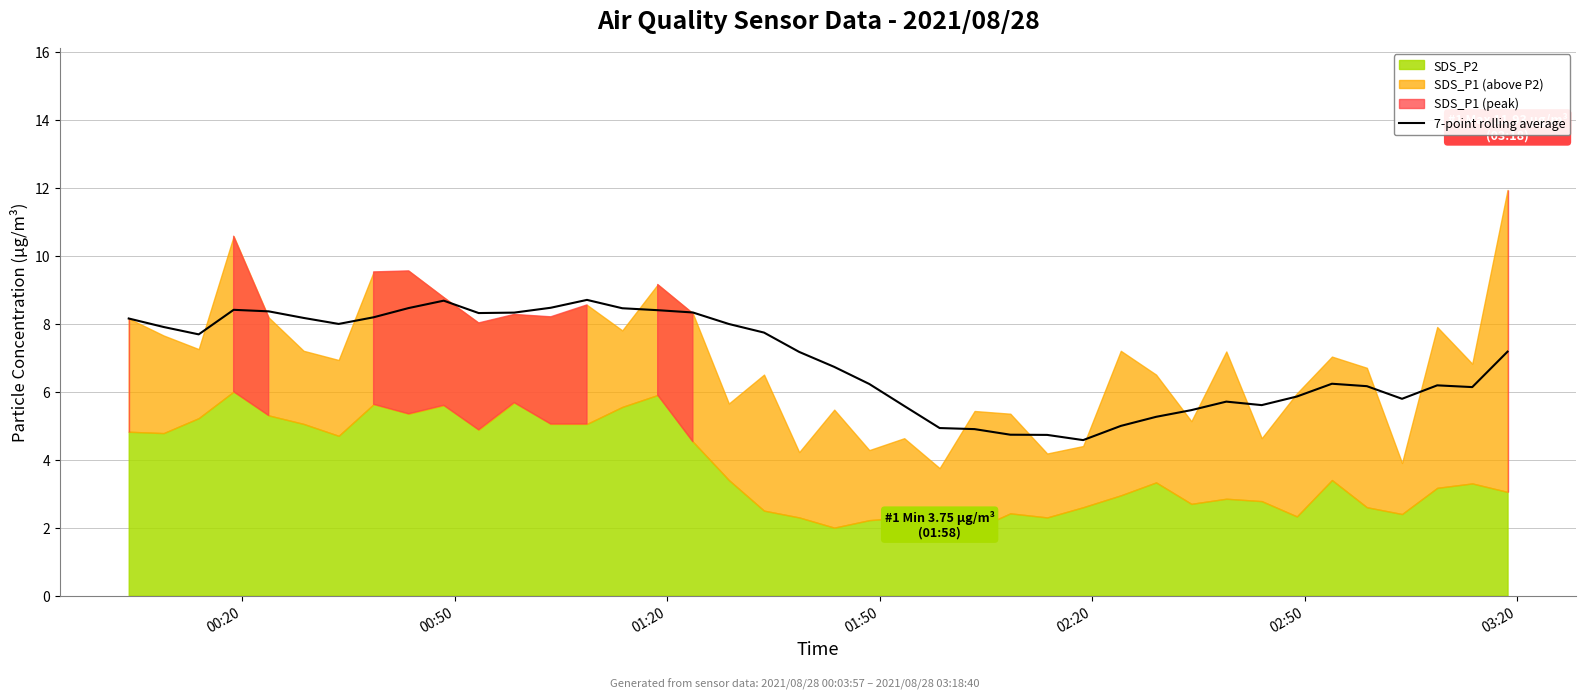

How many lines are shown in the chart?

1